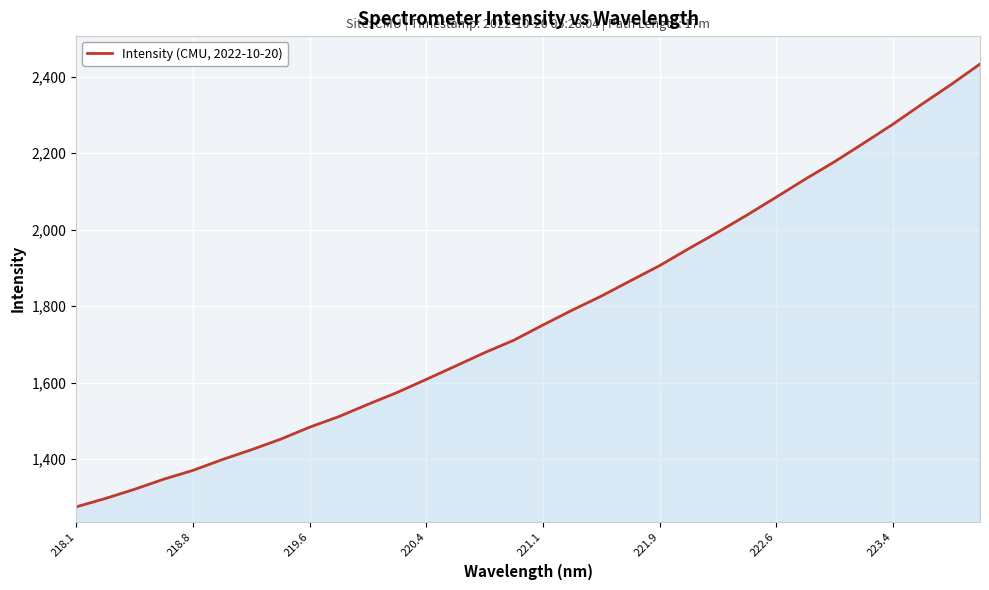

How many series are shown in this chart?

1